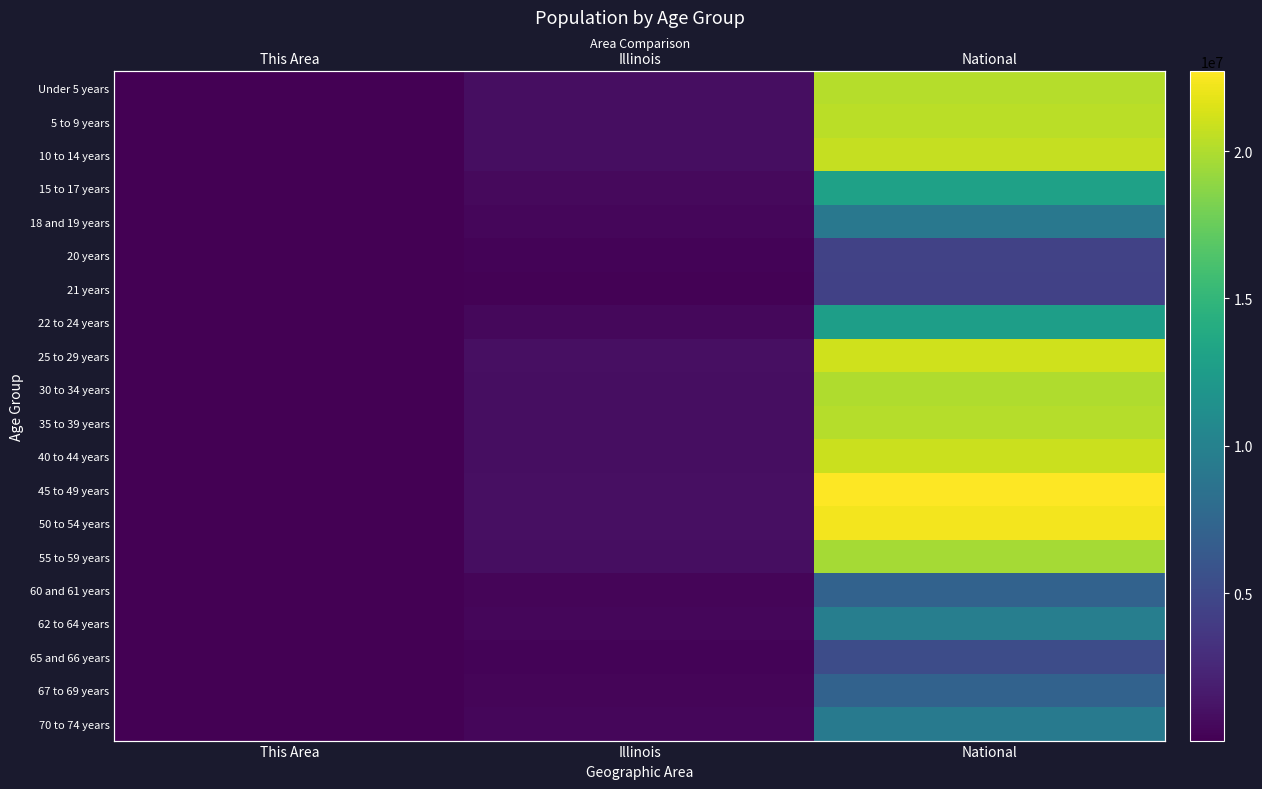

How many data points does each series have?

3